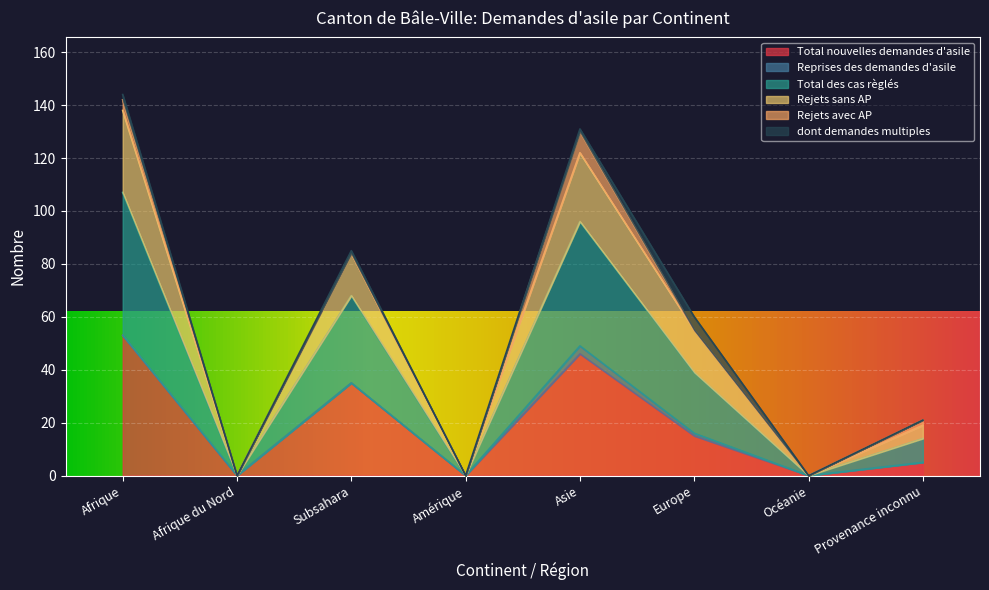

True or false: Total nouvelles demandes d'asile has a value of 54 at Subsahara.

False